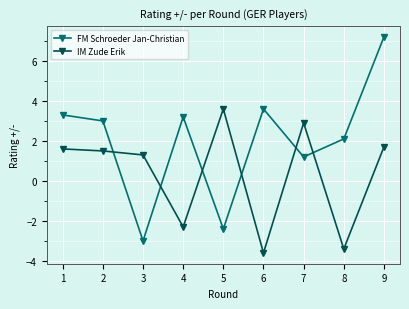

True or false: FM Schroeder Jan-Christian has a value of 1.1 at 8.

False